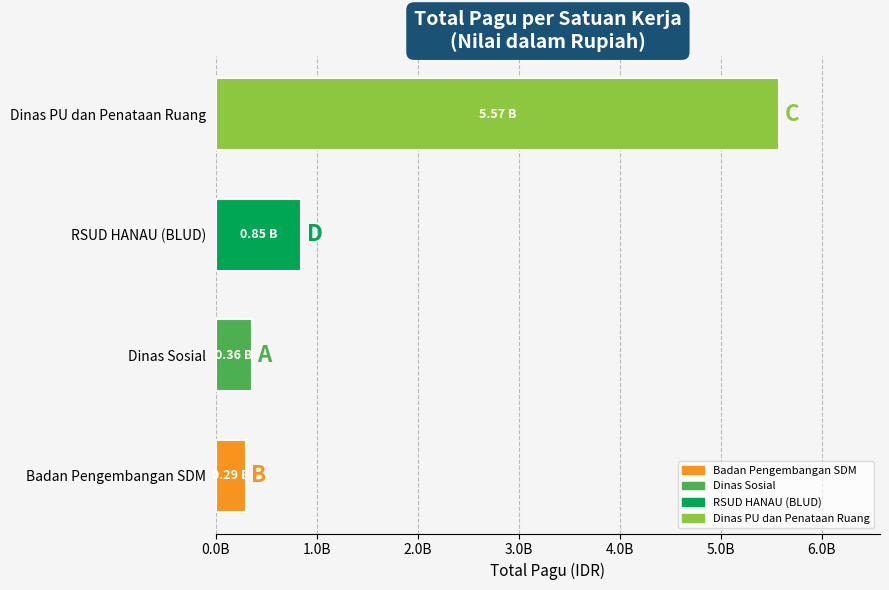

Rank the categories by value from lowest to highest.

Badan Pengembangan SDM, Dinas Sosial, RSUD HANAU (BLUD), Dinas PU dan Penataan Ruang